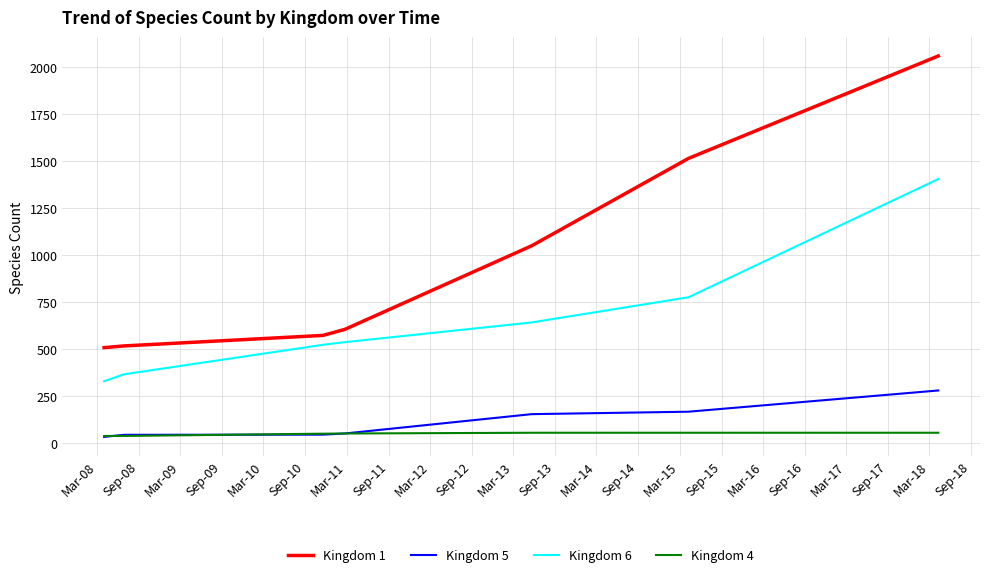

What is the maximum value for Kingdom 1?

2060